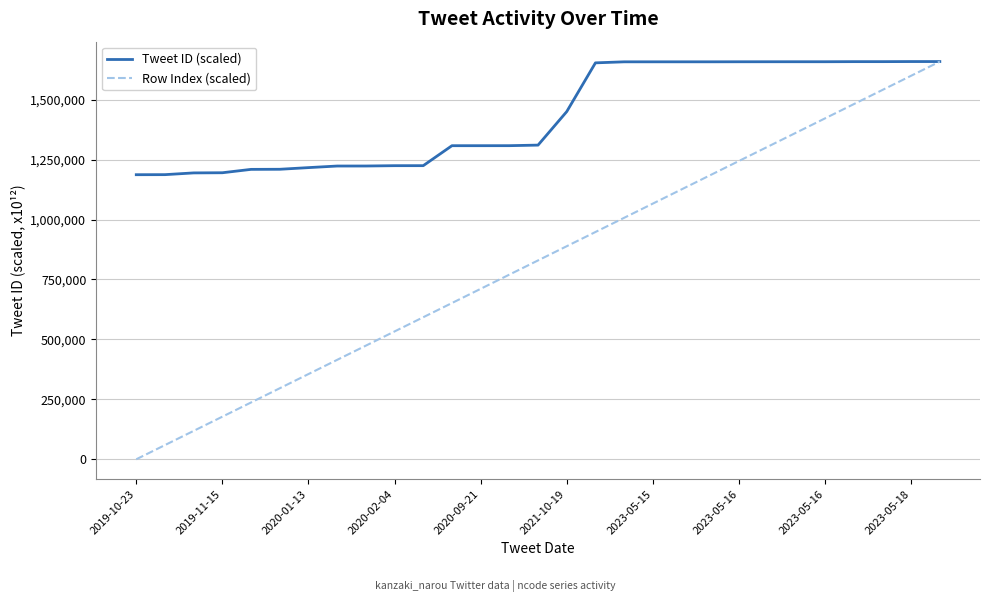

Which series has the largest total across all categories?

Tweet ID (scaled)